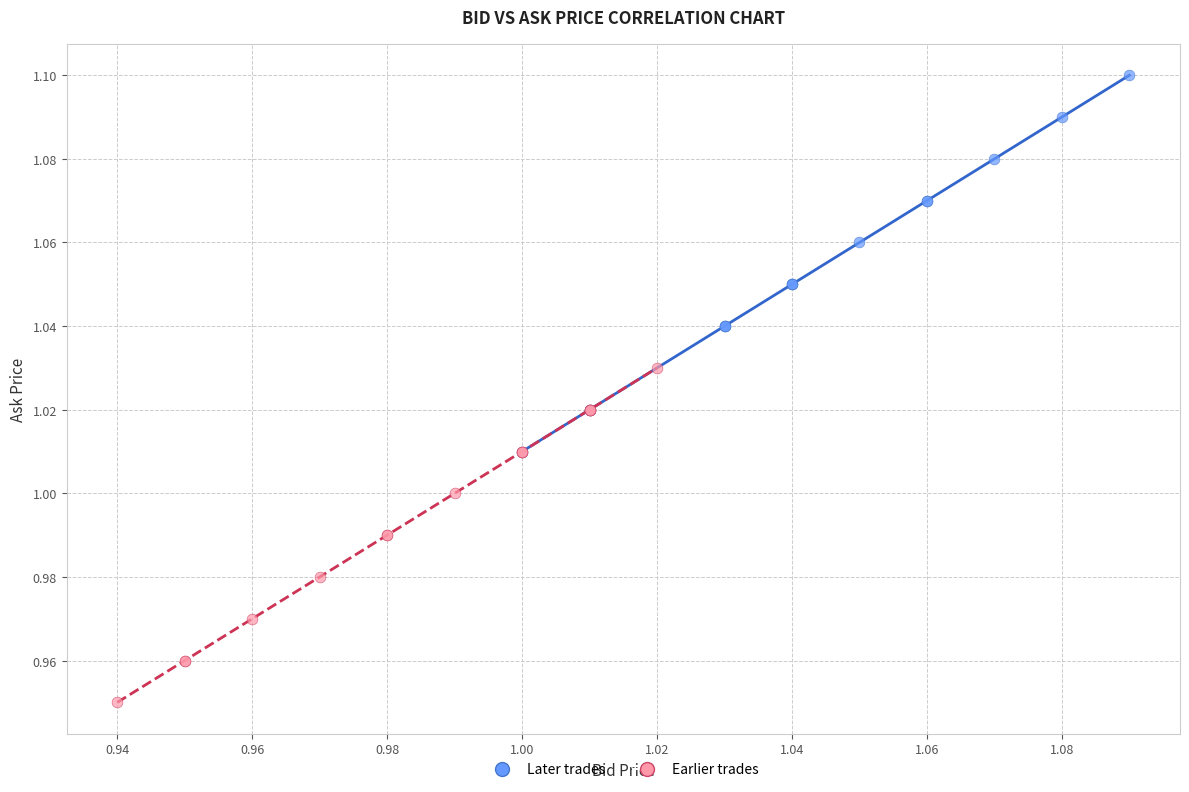

Which series contains the lowest Y value?

Earlier trades